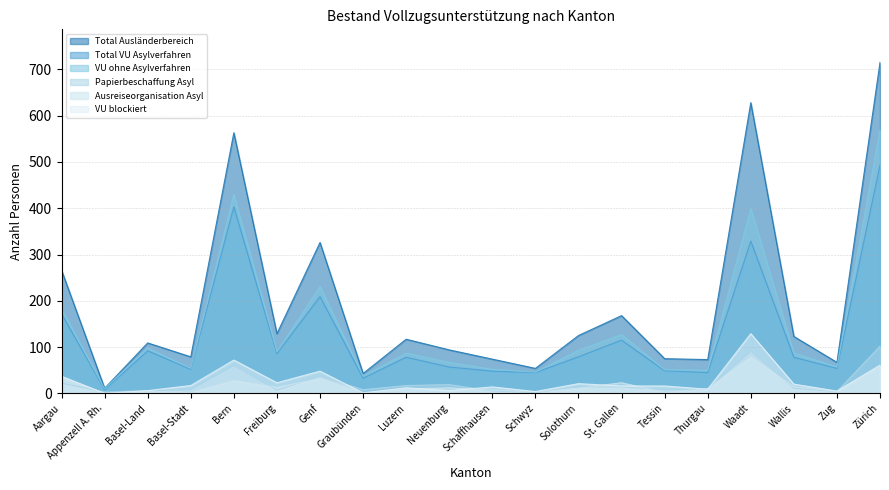

At which label does Papierbeschaffung Asyl reach its peak?

Zürich